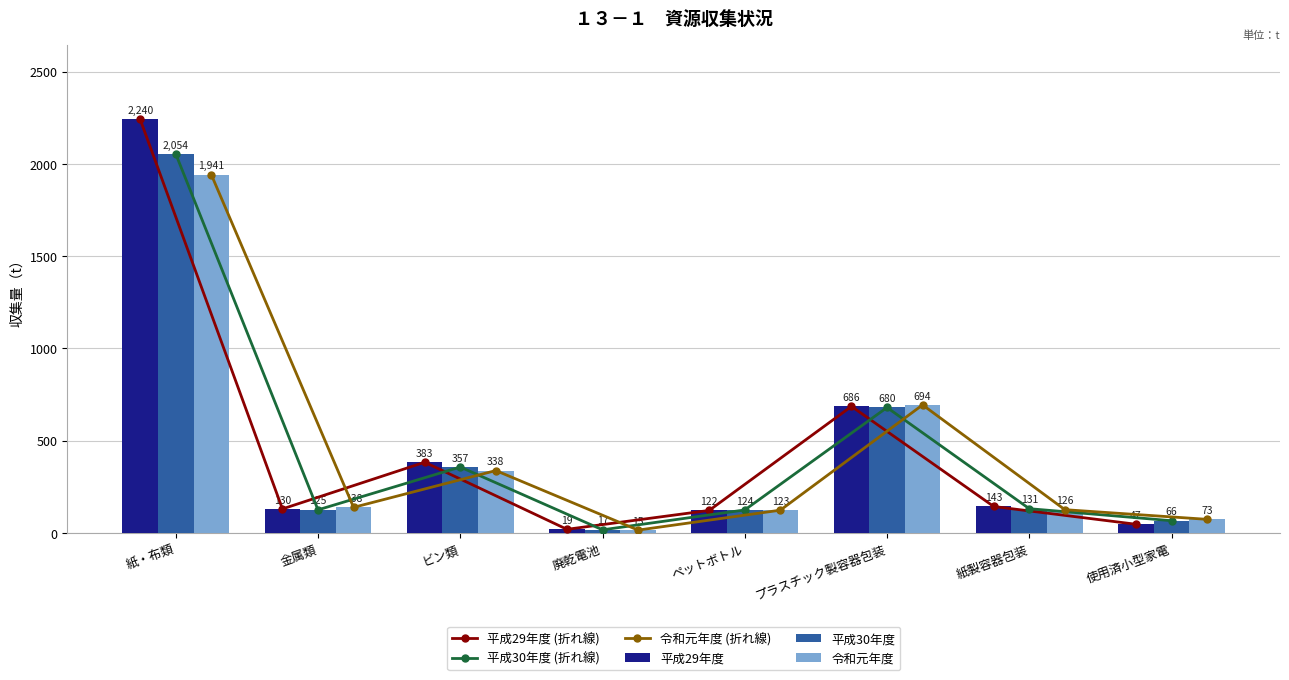

Does the chart contain stacked bars?

No